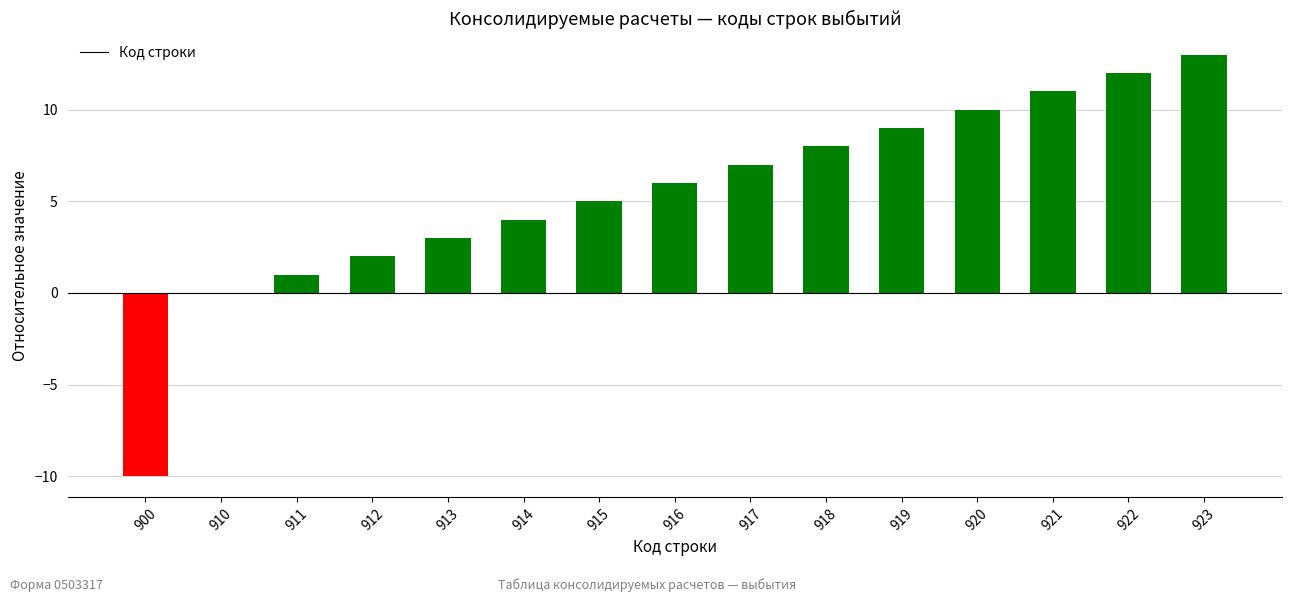

How many data points does each series have?

15